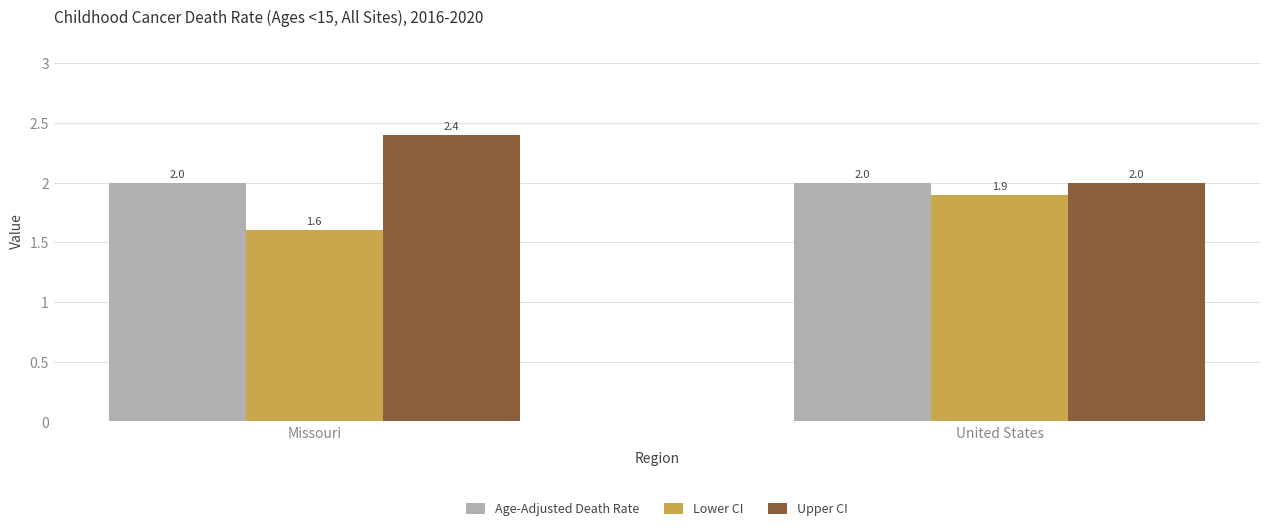

What is the average value of the Age-Adjusted Death Rate series?

2.0